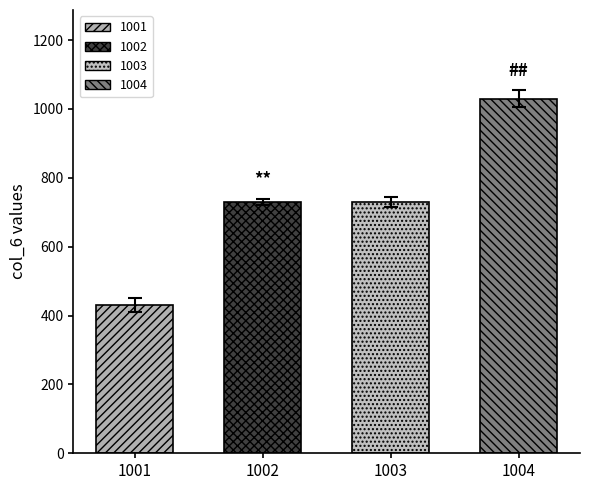

What is the greatest value displayed?

1030